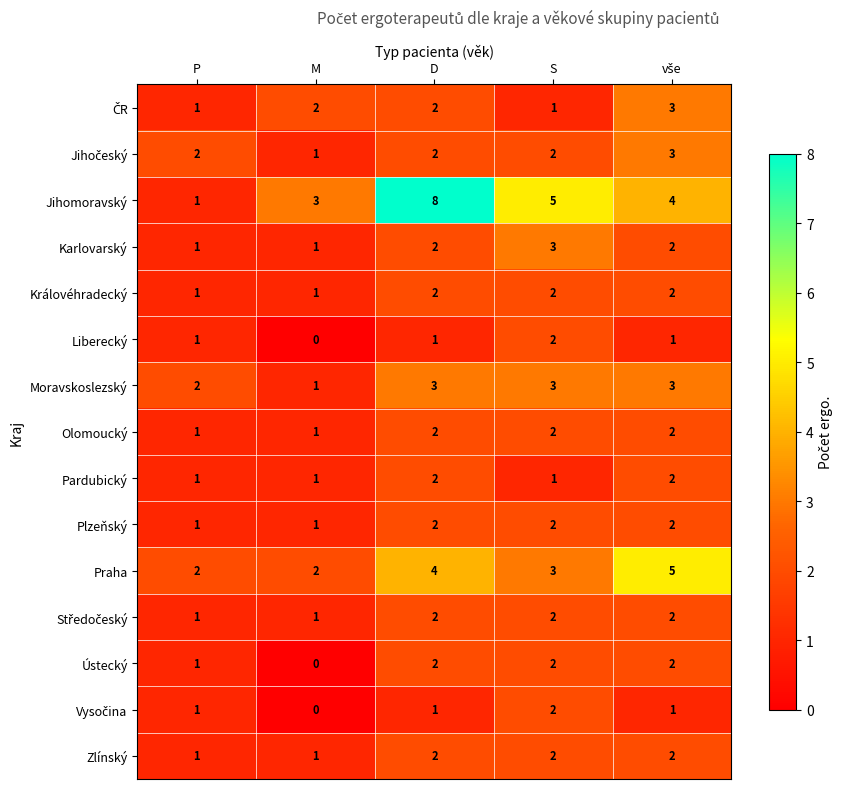

At which category is the sum across all series the highest?

D